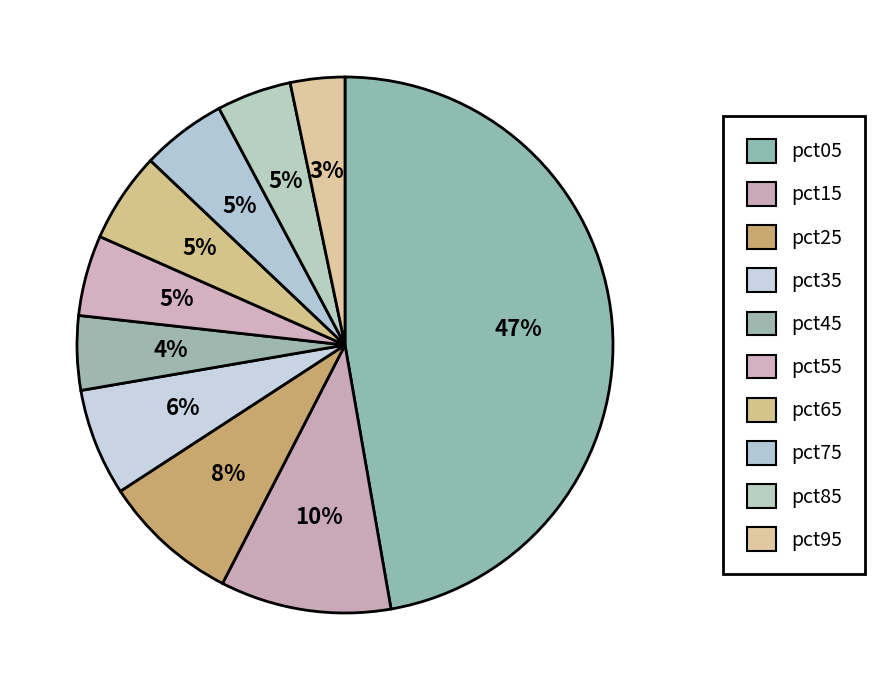

Count the number of slices in the pie.

10